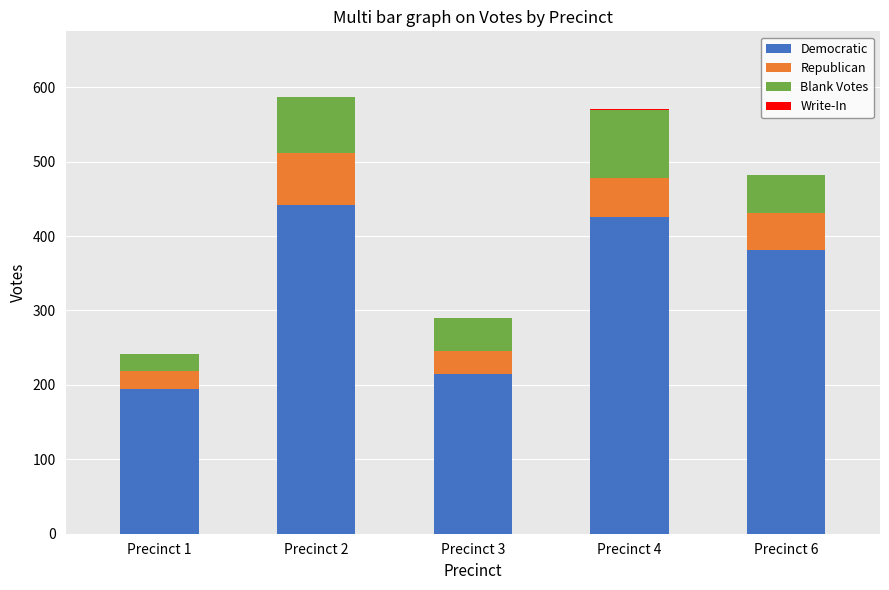

At which label does Democratic first exceed 381?

Precinct 2